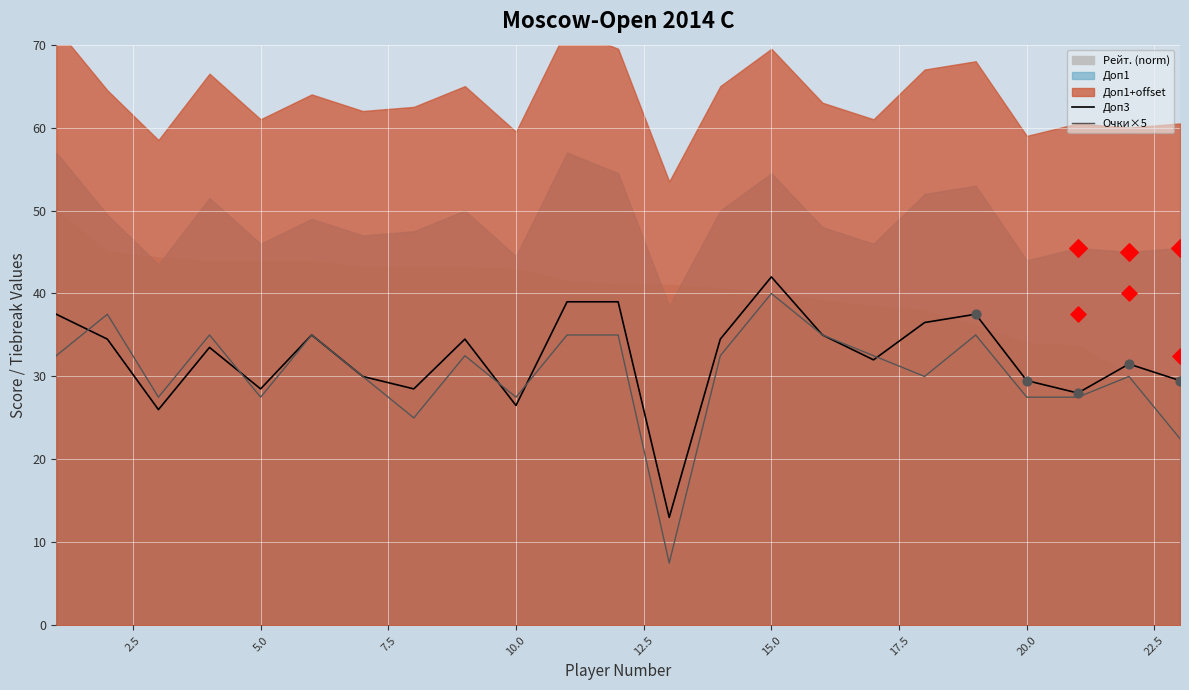

True or false: Очки×5 has a value of 40.0 at 15.0.

True